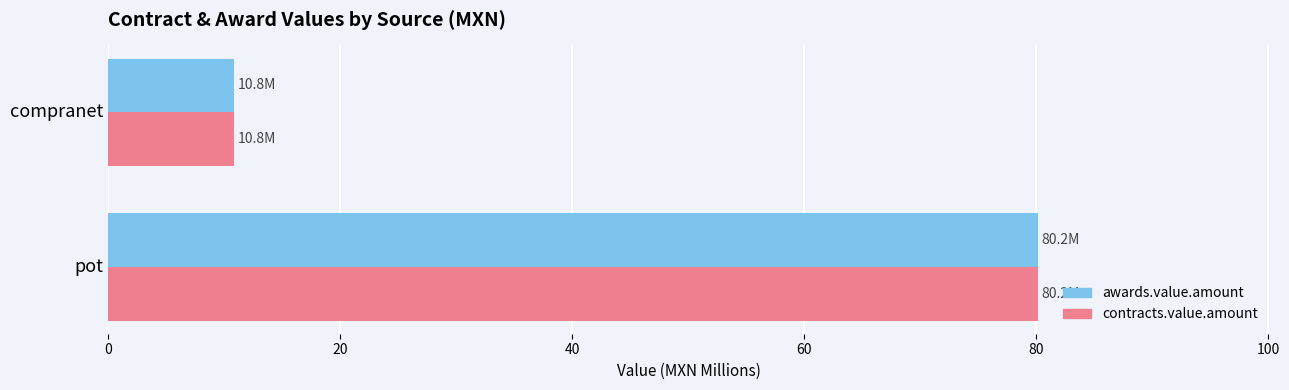

True or false: contracts.value.amount has a value of 45.0 at pot.

False